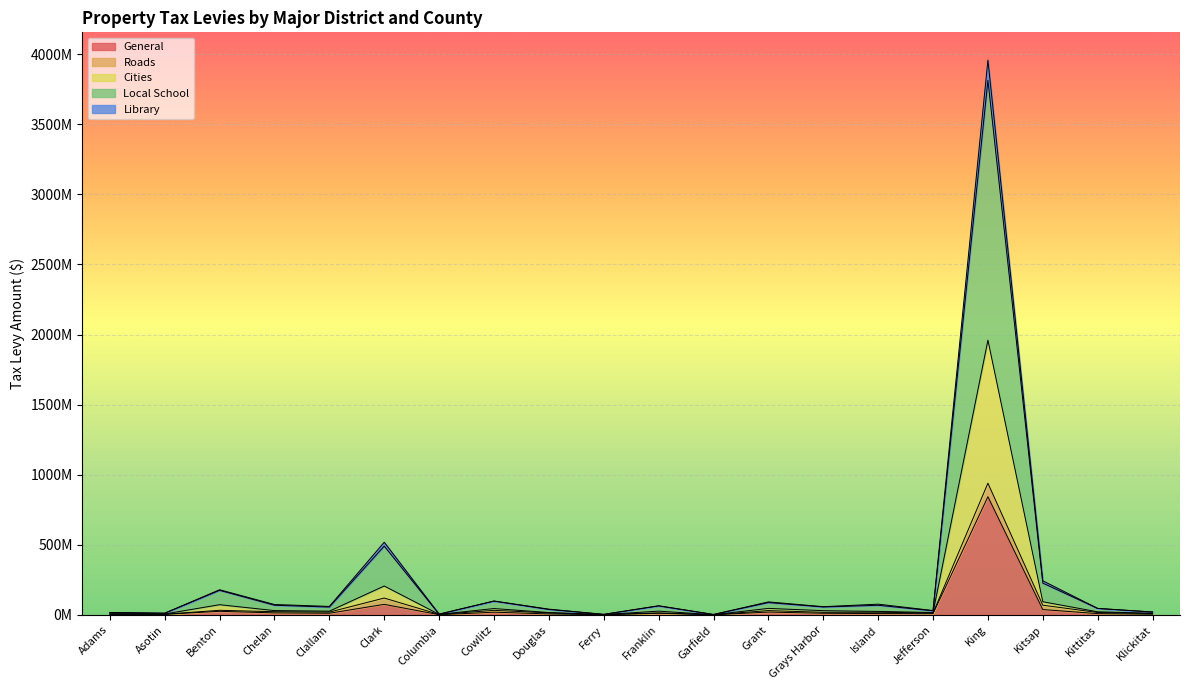

At which category does Local School reach its first local valley?

Asotin